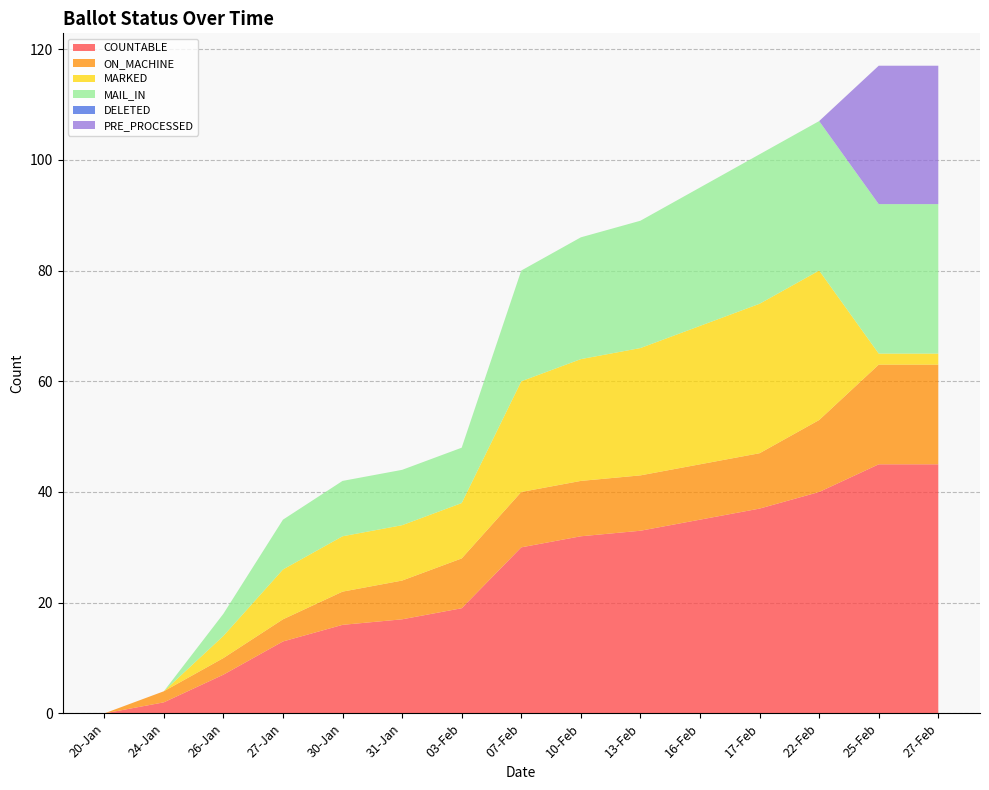

Reading right to left, list all the values displayed in this chart.

COUNTABLE: 45	45	40	37	35	33	32	30	19	17	16	13	7	2	0
ON_MACHINE: 18	18	13	10	10	10	10	10	9	7	6	4	3	2	0
MARKED: 2	2	27	27	25	23	22	20	10	10	10	9	4	0	0
MAIL_IN: 27	27	27	27	25	23	22	20	10	10	10	9	4	0	0
DELETED: 0	0	0	0	0	0	0	0	0	0	0	0	0	0	0
PRE_PROCESSED: 25	25	0	0	0	0	0	0	0	0	0	0	0	0	0